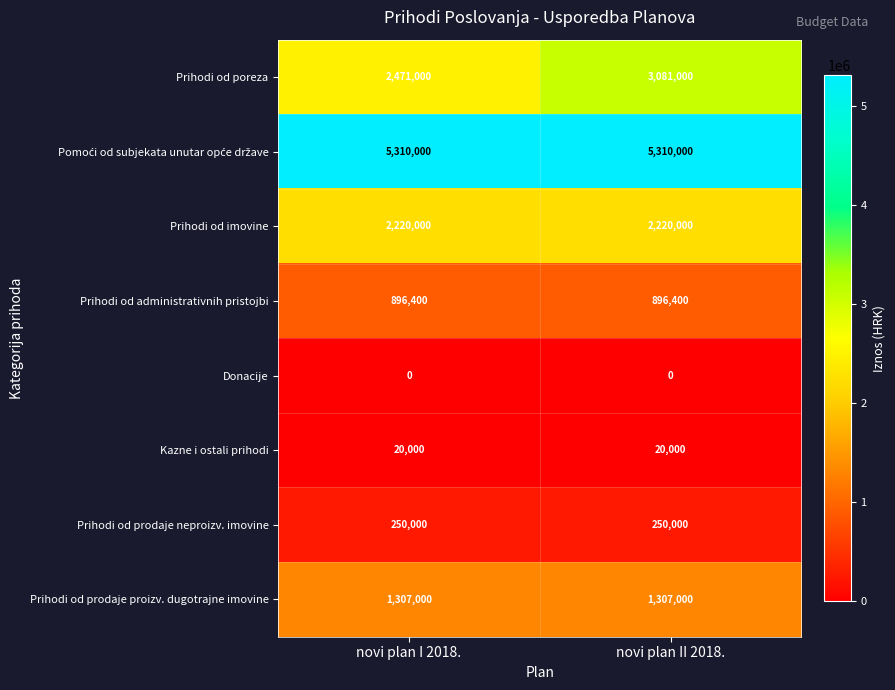

The value of Prihodi od administrativnih pristojbi at novi plan I 2018. is 1362962. True or false?

False